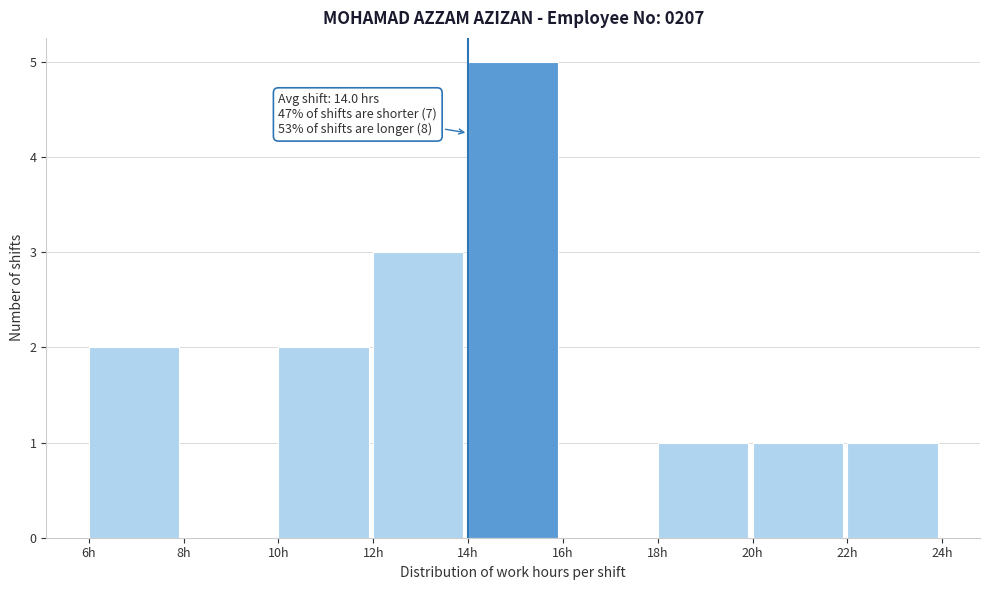

Over which range of the x-axis is the bar tallest?

14 to 16